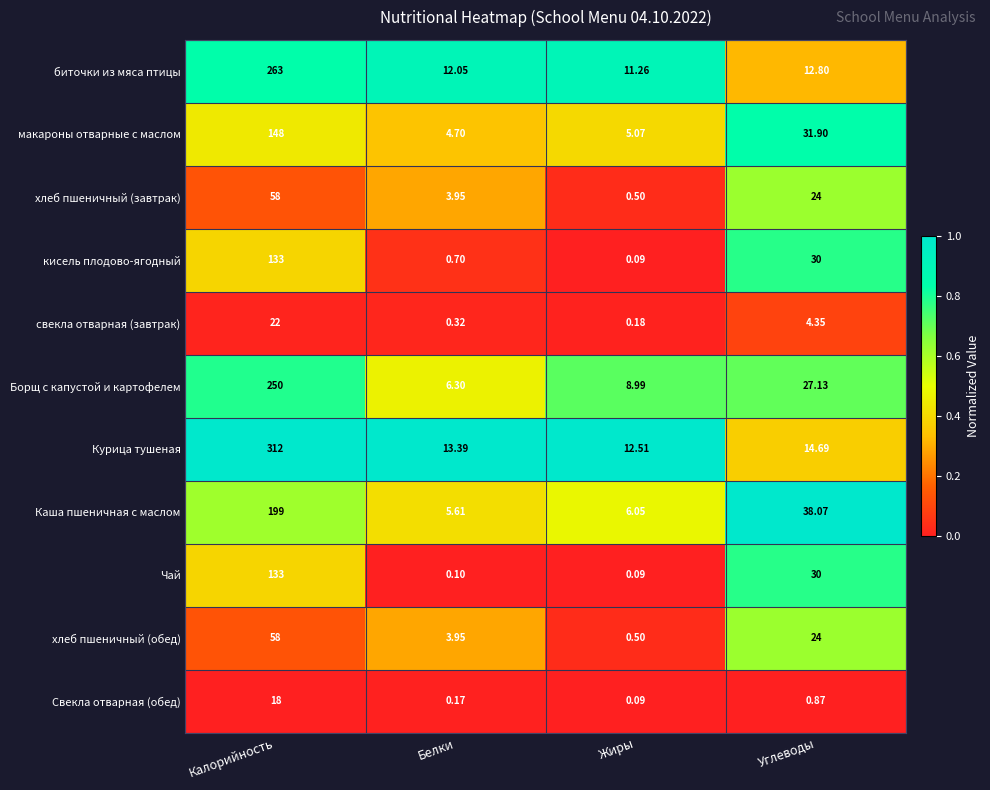

At which label does Каша пшеничная с маслом reach its minimum?

Белки